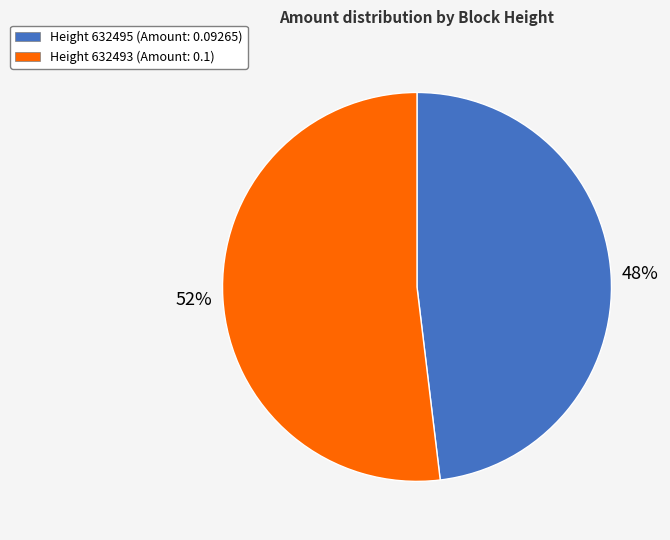

How many segments does this pie chart have?

2